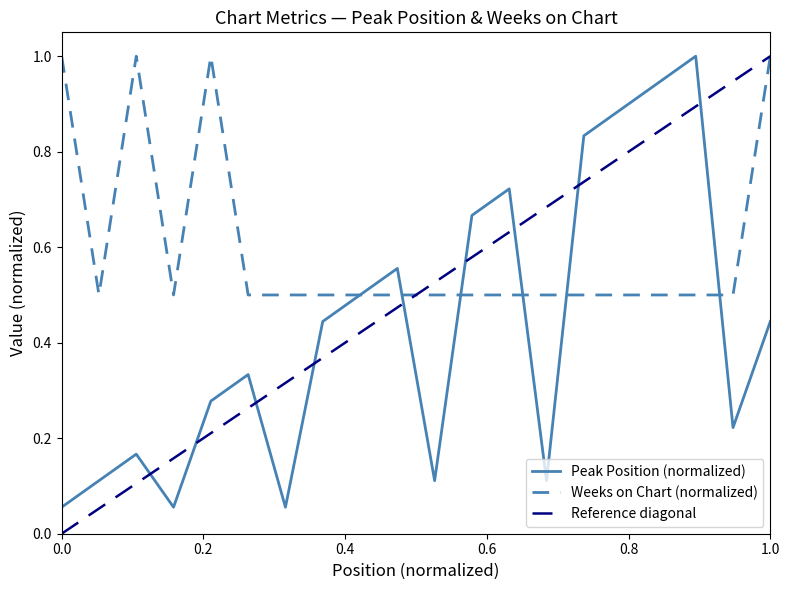

What is the sum of all Weeks on Chart values?

12.0